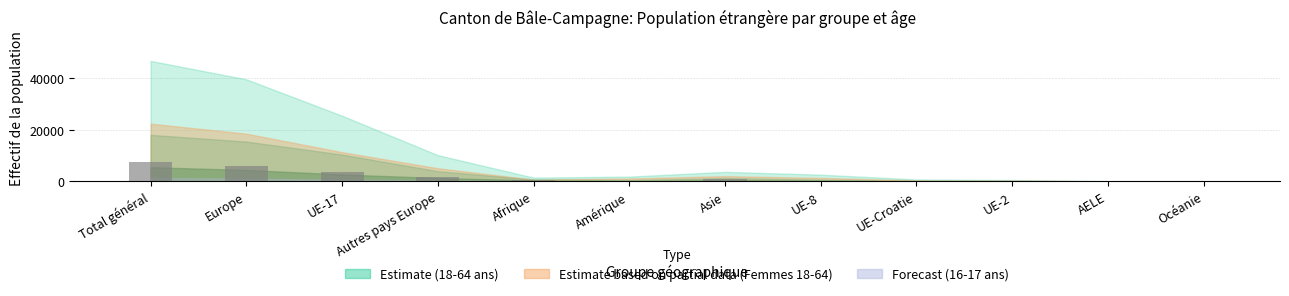

Is it true that the value at Total général is 7581?

True